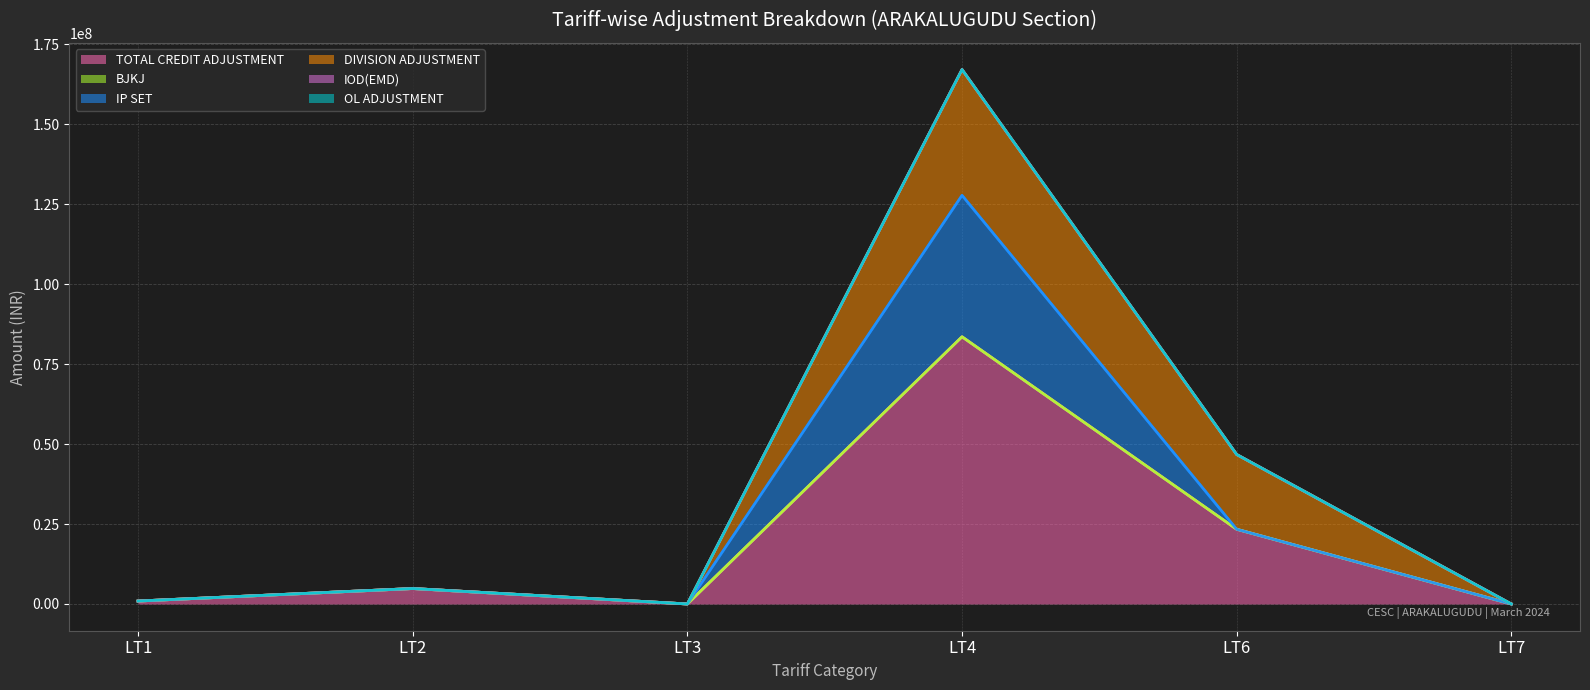

Between LT3 and LT6, which is larger?

LT6